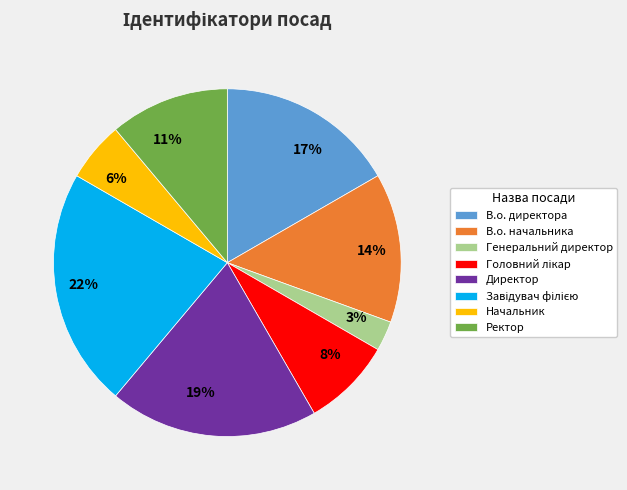

Does any single category account for the majority?

No